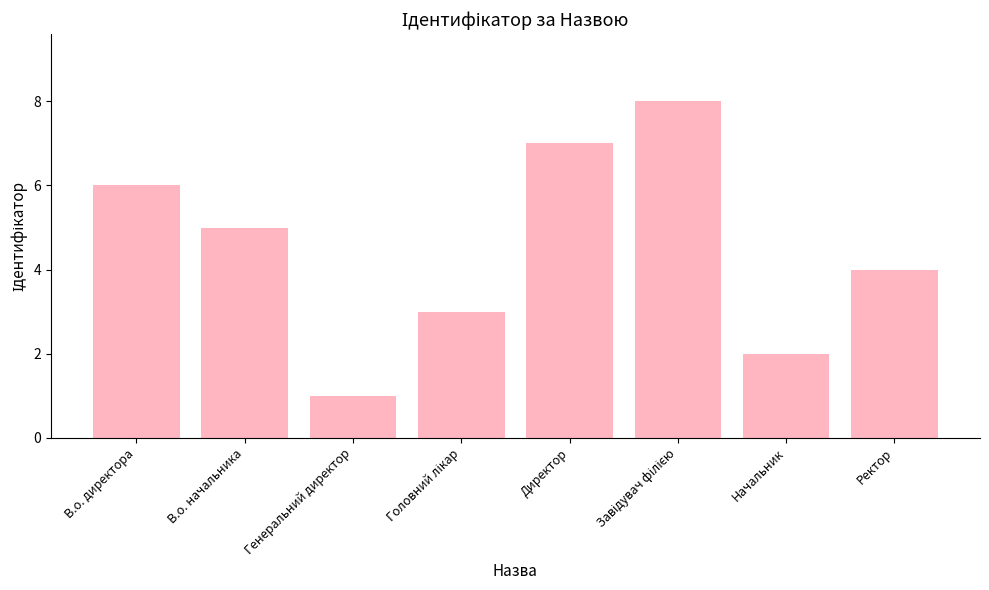

Does the chart contain stacked bars?

No